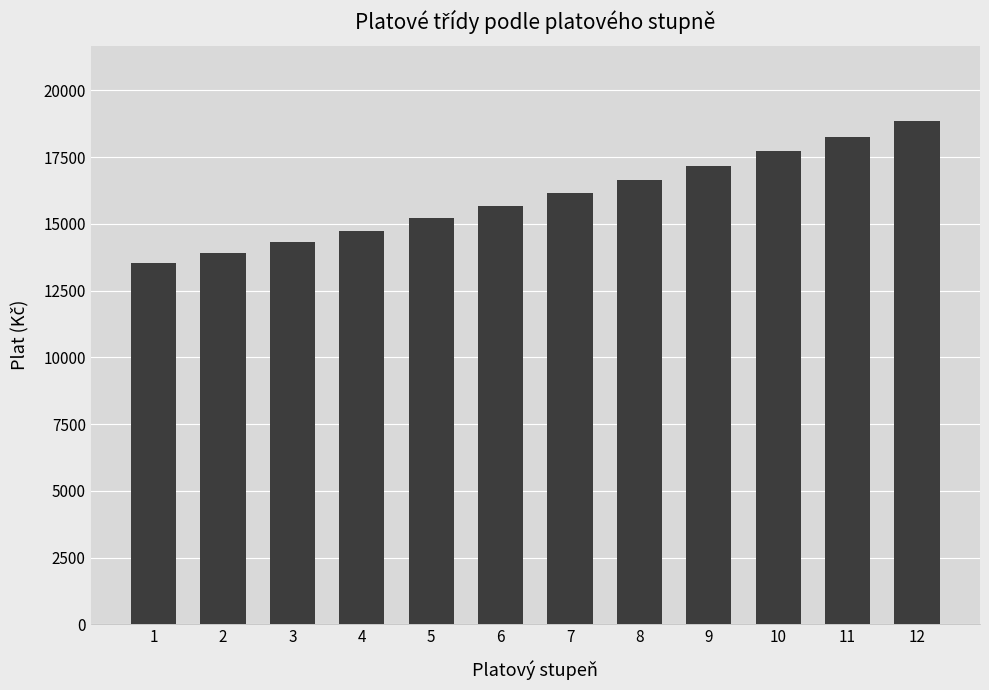

Between 2 and 7, which is larger?

7